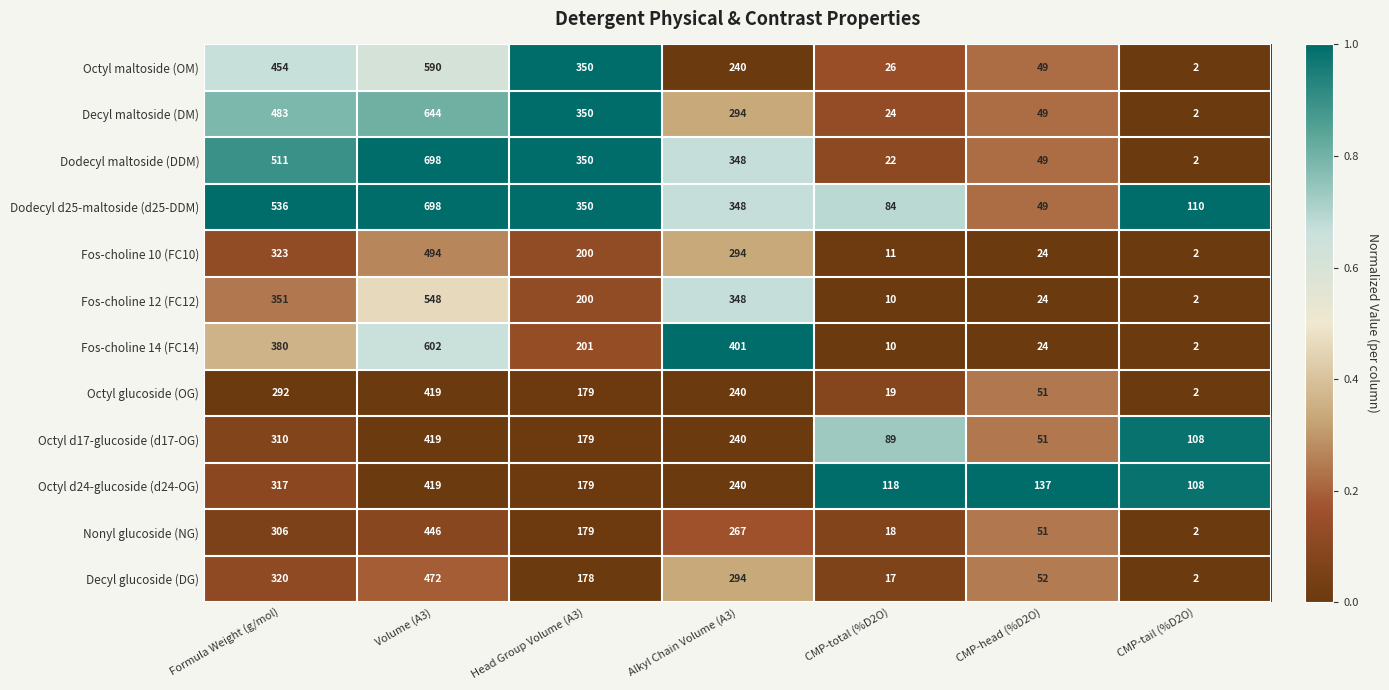

What is the approximate value of Octyl glucoside (OG) at CMP-head (%D2O), to the nearest 10?

50